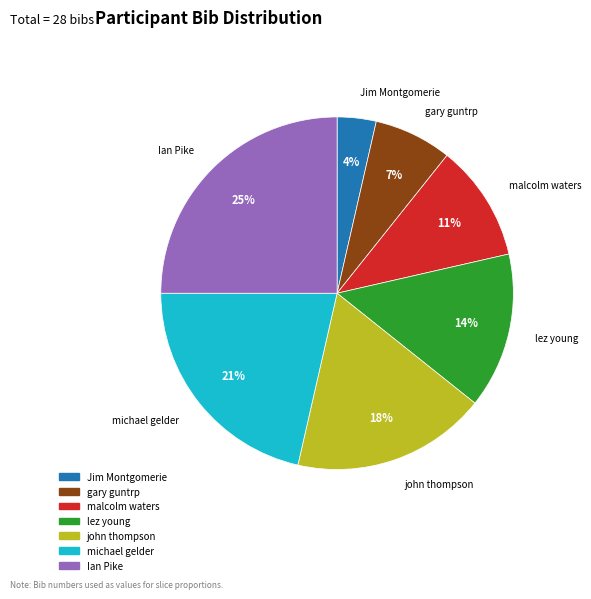

How many segments does this pie chart have?

7